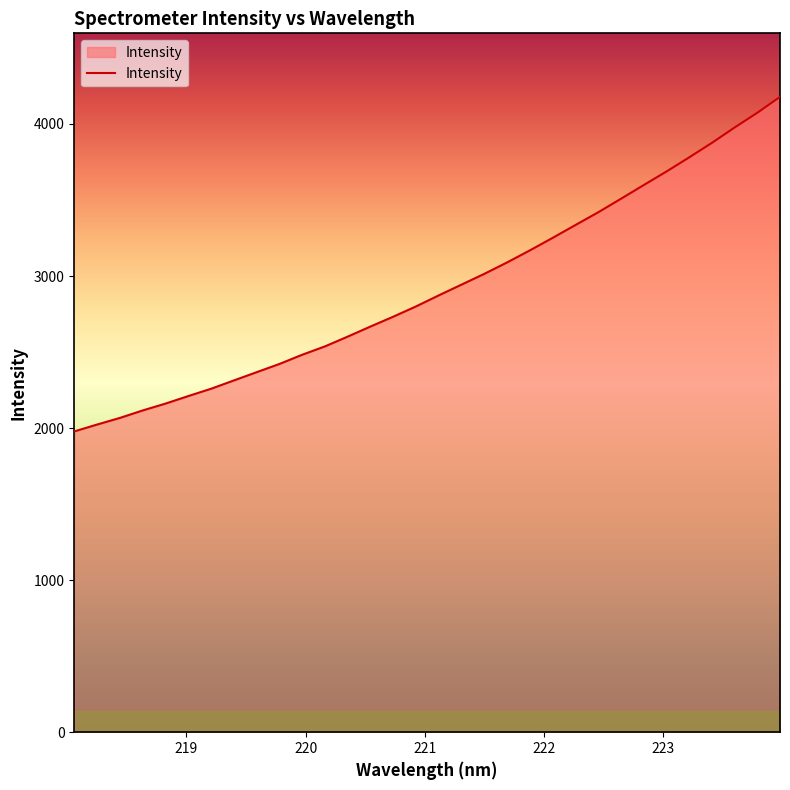

What is the maximum value shown in the chart?

4178.3